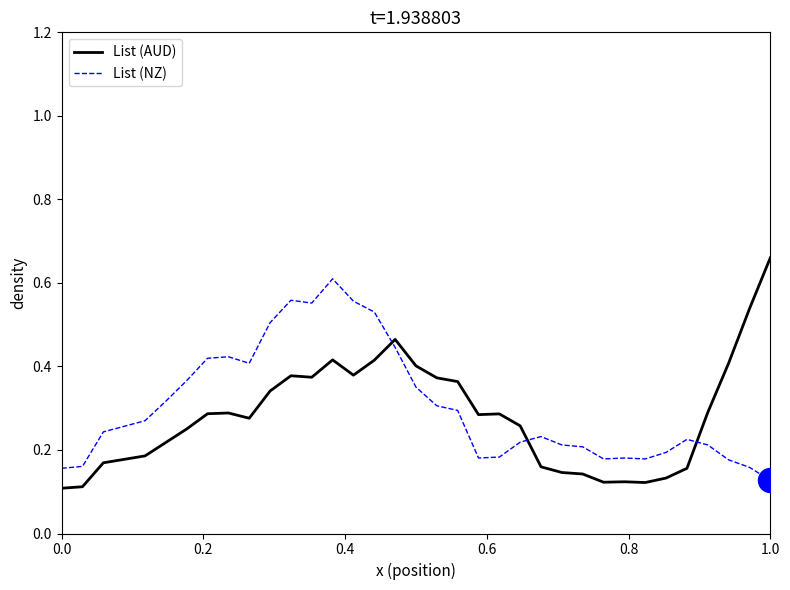

Rank the series by their maximum value, from highest to lowest.

List (AUD), List (NZ)